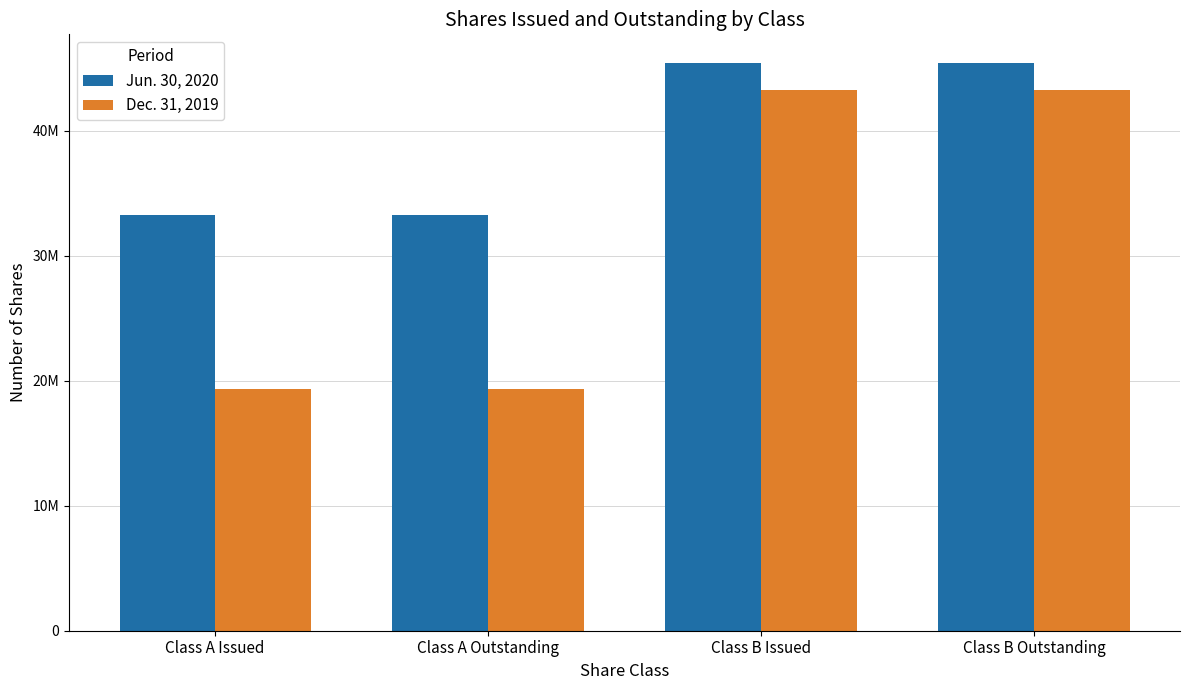

Does the chart contain stacked bars?

No